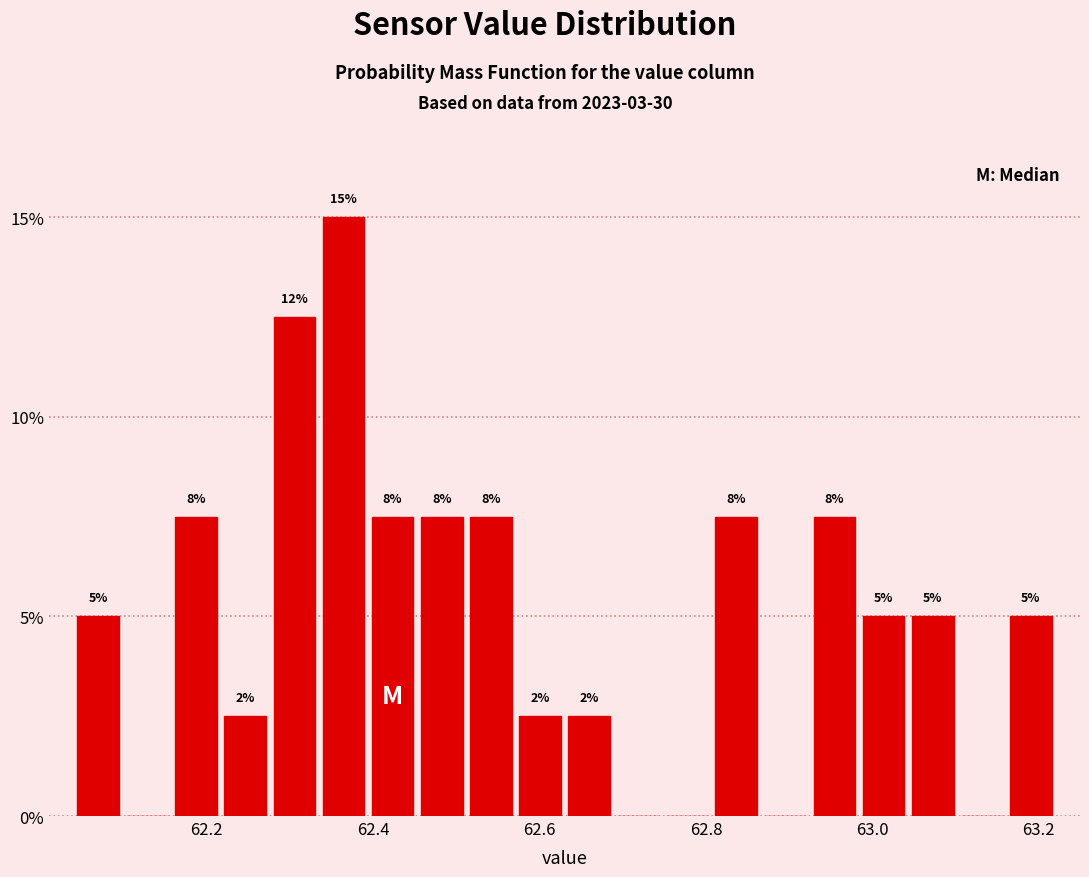

Around what value on the x-axis is the tallest bar? Give the approximate position of its centre, as read against the axis.

62.36